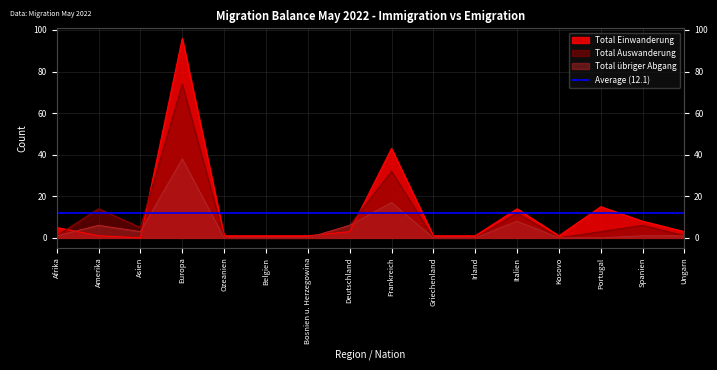

The Total übriger Abgang series shows 4 at Amerika. True or false?

False